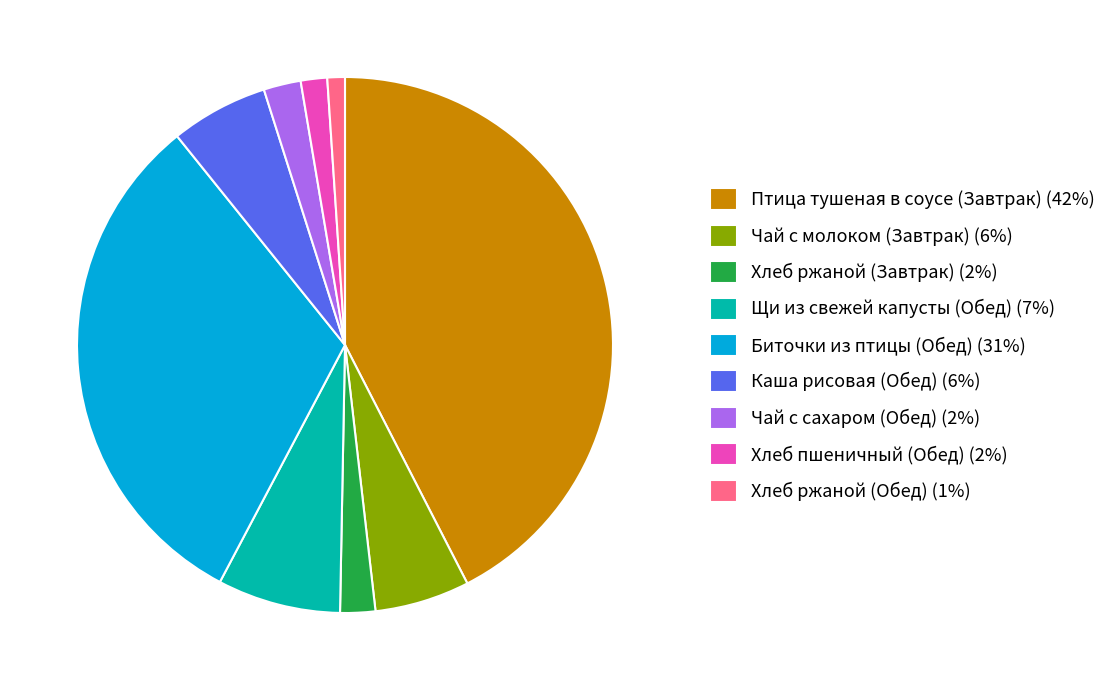

The Чай с молоком (Завтрак) (6%) slice represents 1% of the pie. True or false?

False